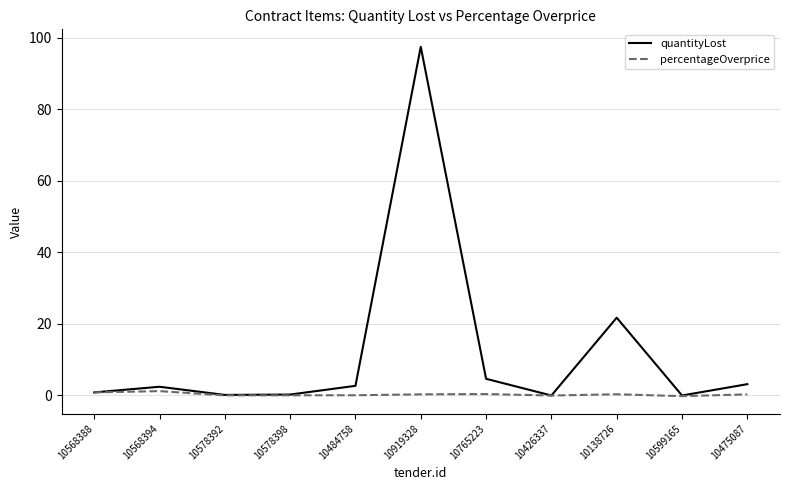

Is this an area chart (filled region under the line)?

No